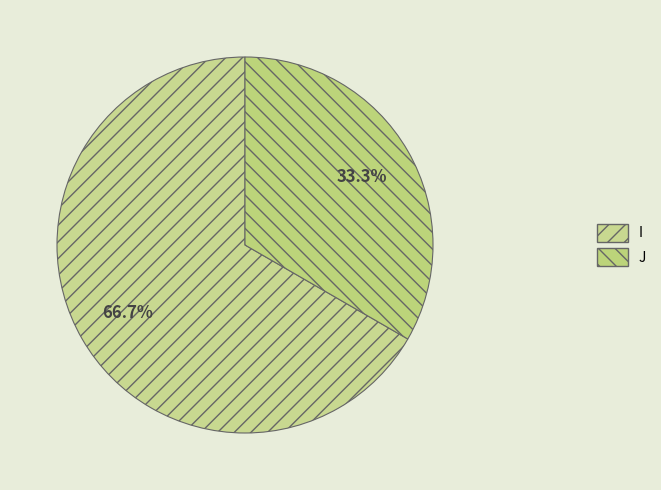

Between J and I, which is larger?

I